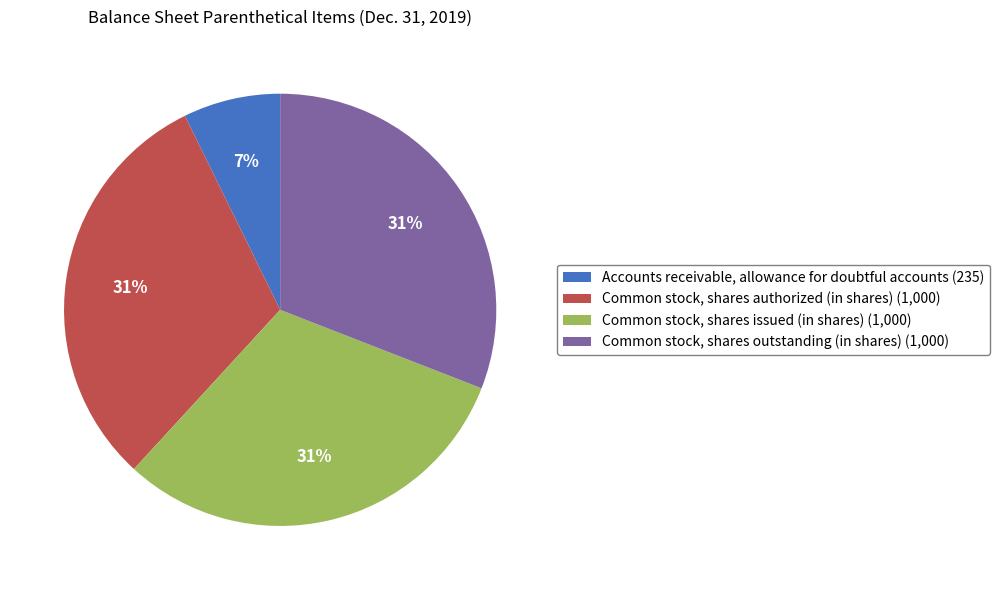

Is there a majority slice in this chart?

No